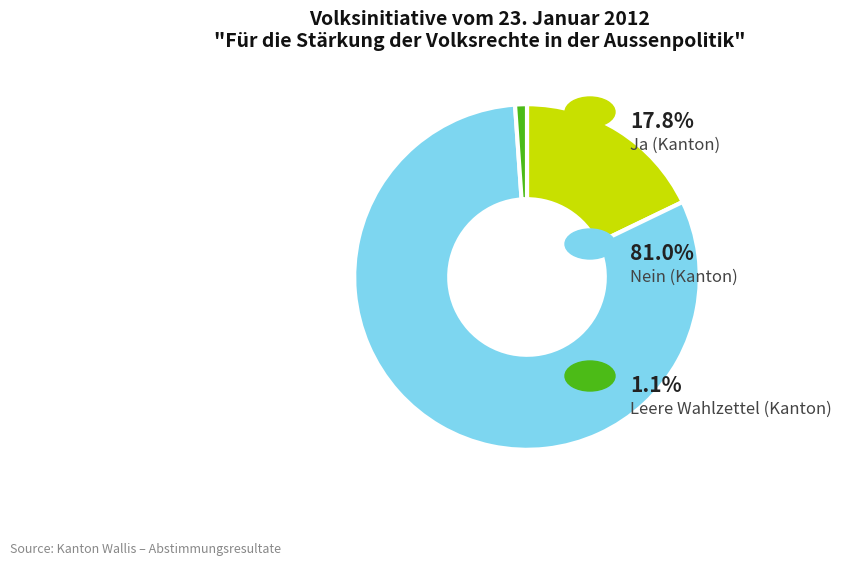

Is there a majority slice in this chart?

Yes